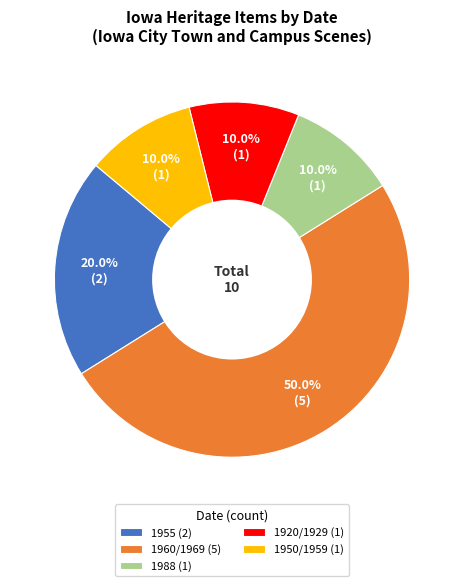

What portion of the pie excludes 1988 (1)?

90.0%